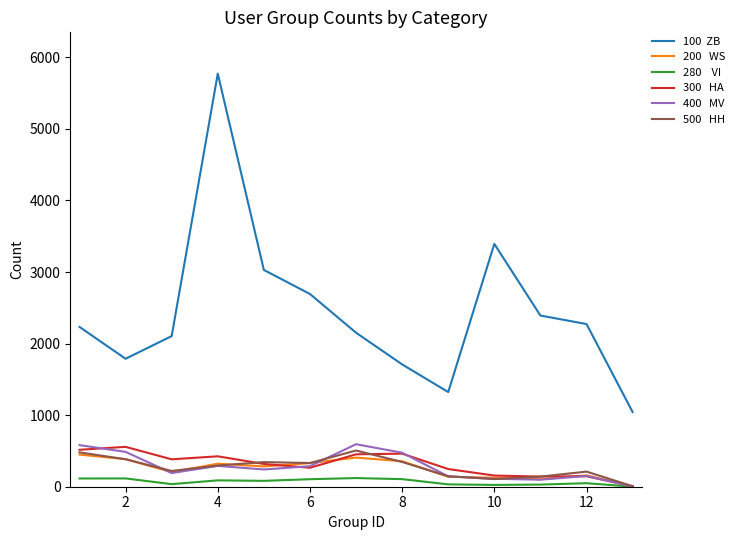

What is the greatest value displayed?

5772